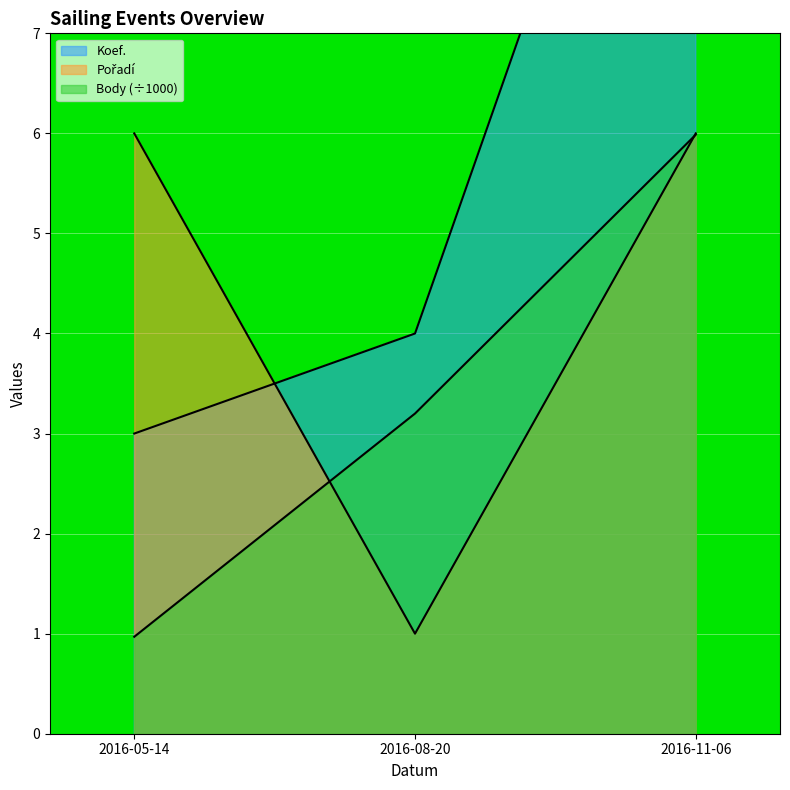

What is the label of the 3rd point from the left?

2016-11-06